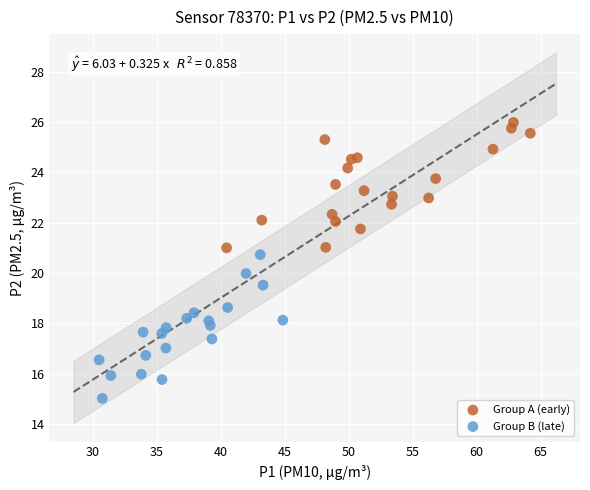

Which series reaches the minimum Y coordinate?

Group B (late)